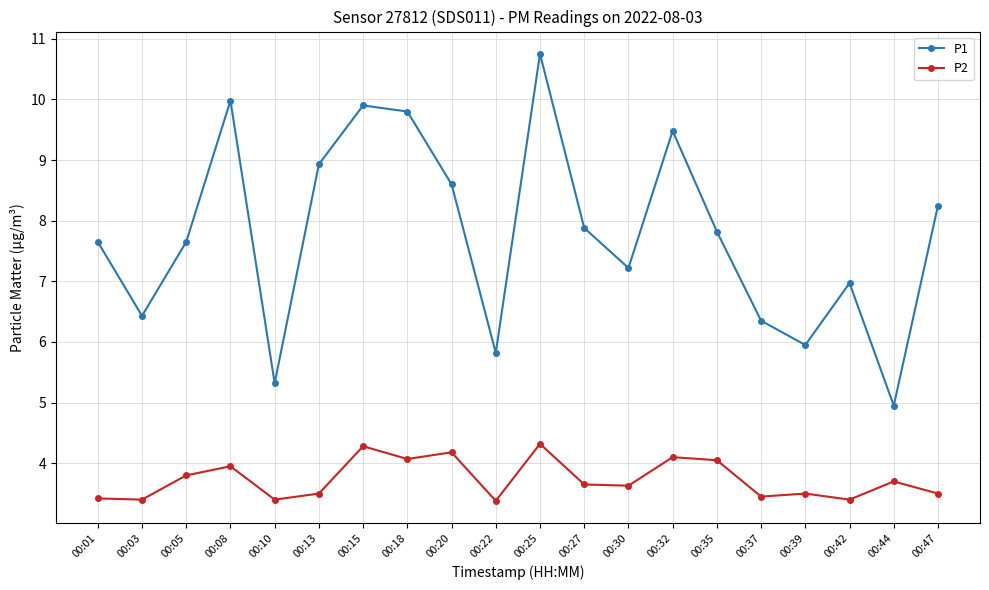

How many series are shown in this chart?

2